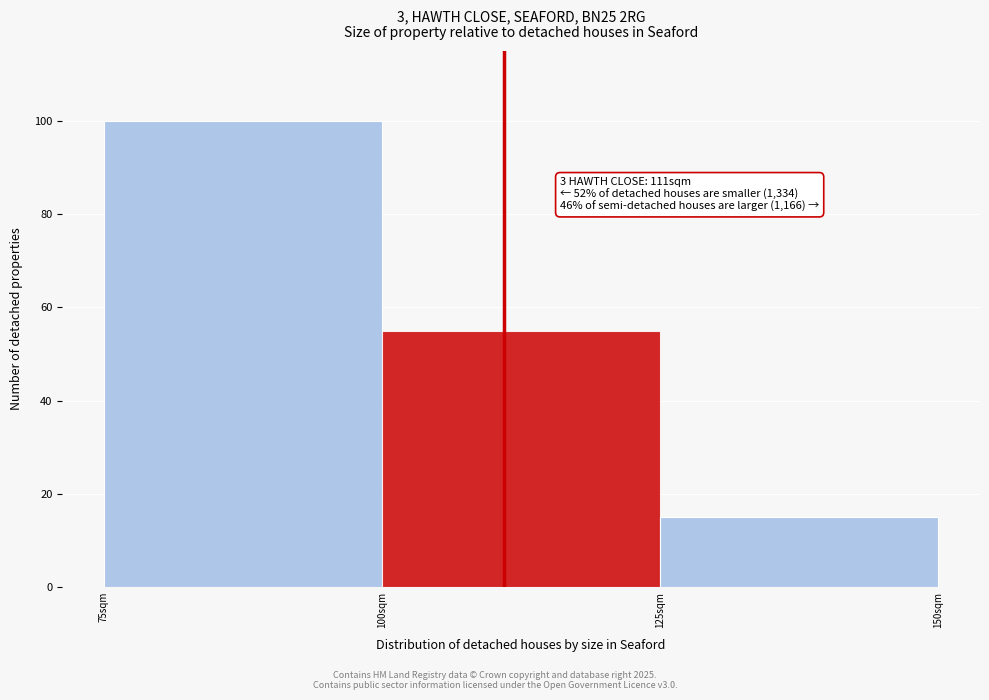

Which range on the x-axis has the tallest bar?

75 to 100